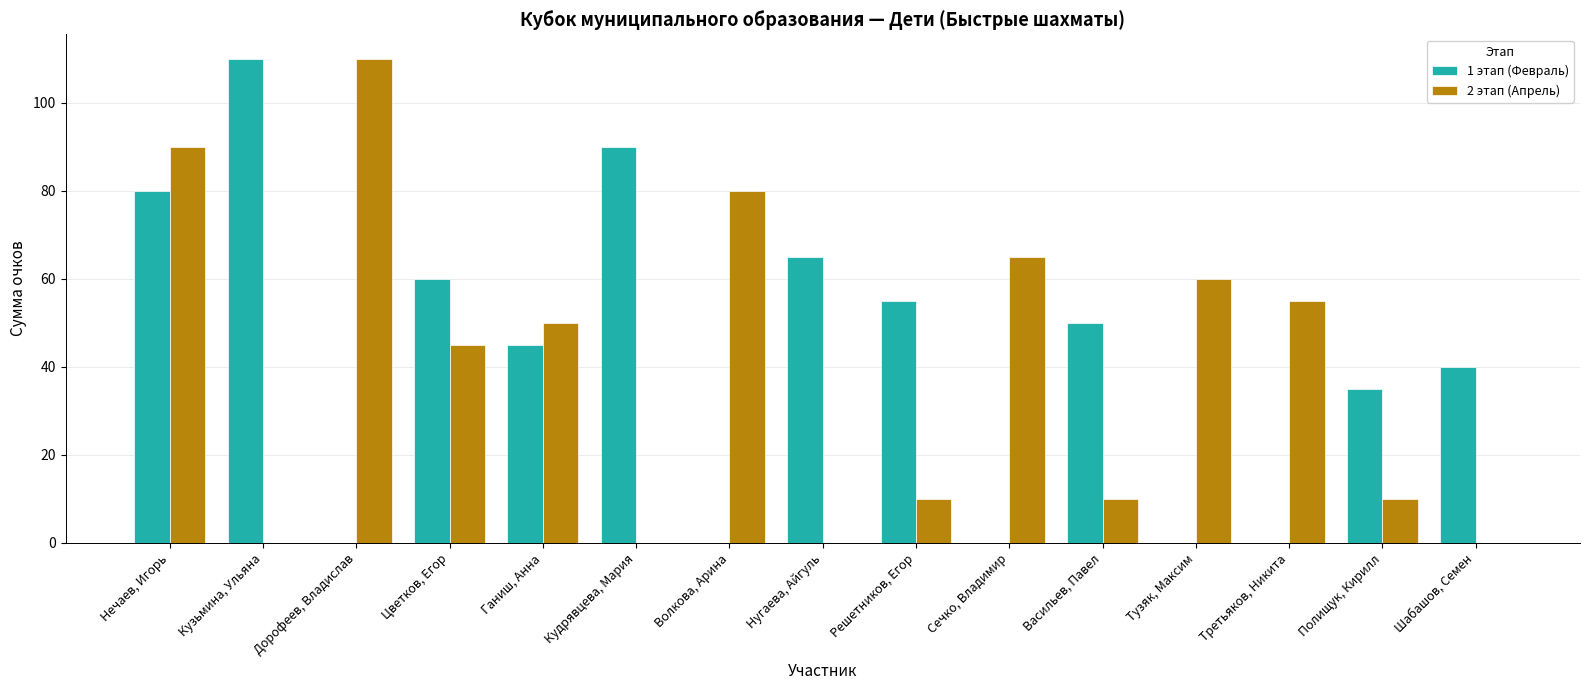

What is the highest value of the 2 этап (Апрель) series?

110